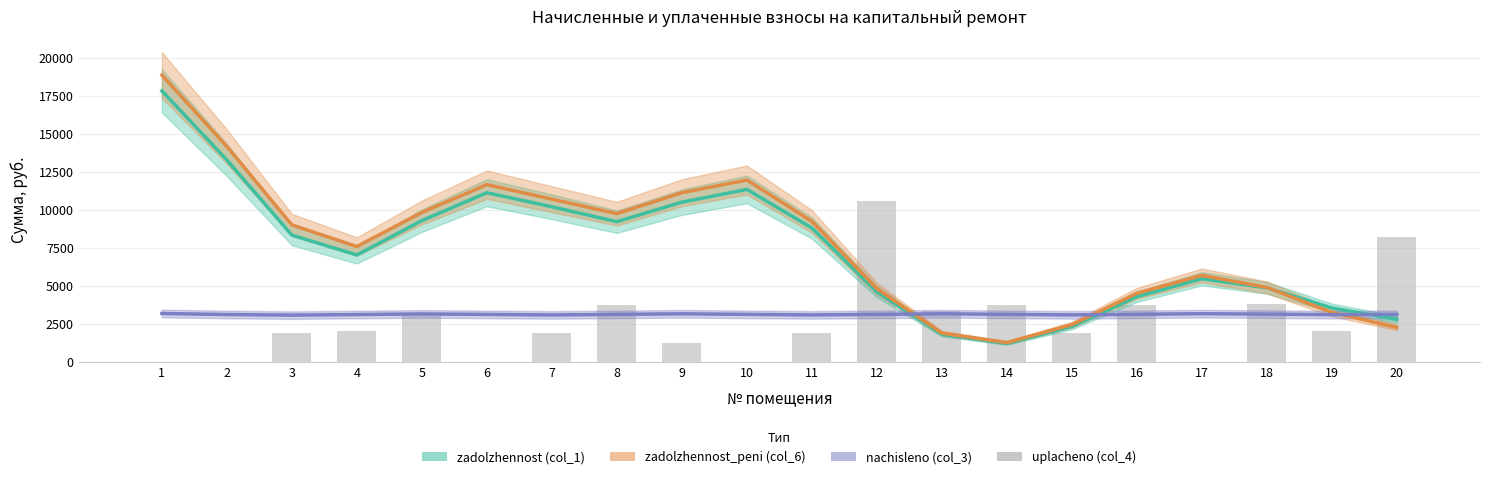

Between 4 and 20, which is larger?

20